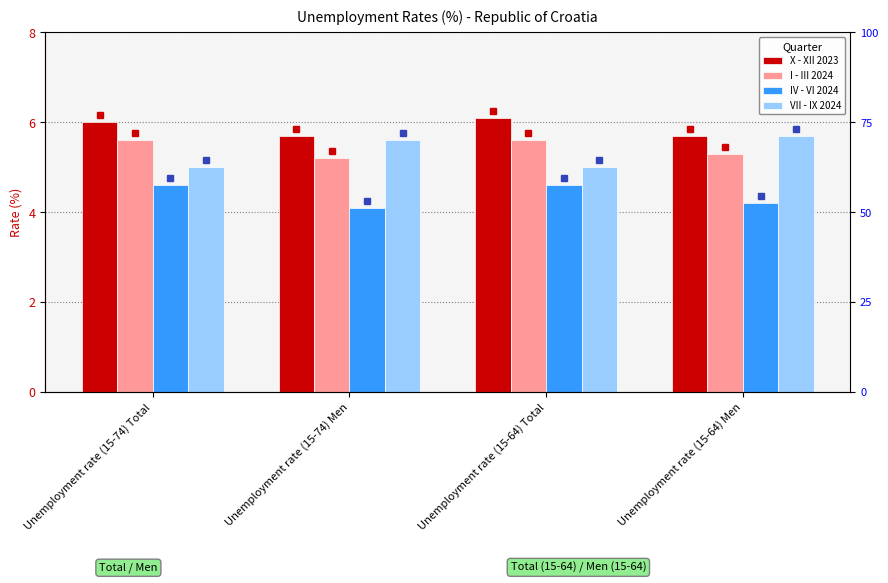

Is it true that X - XII 2023 equals 5.7 at Unemployment rate (15-74) Men?

True